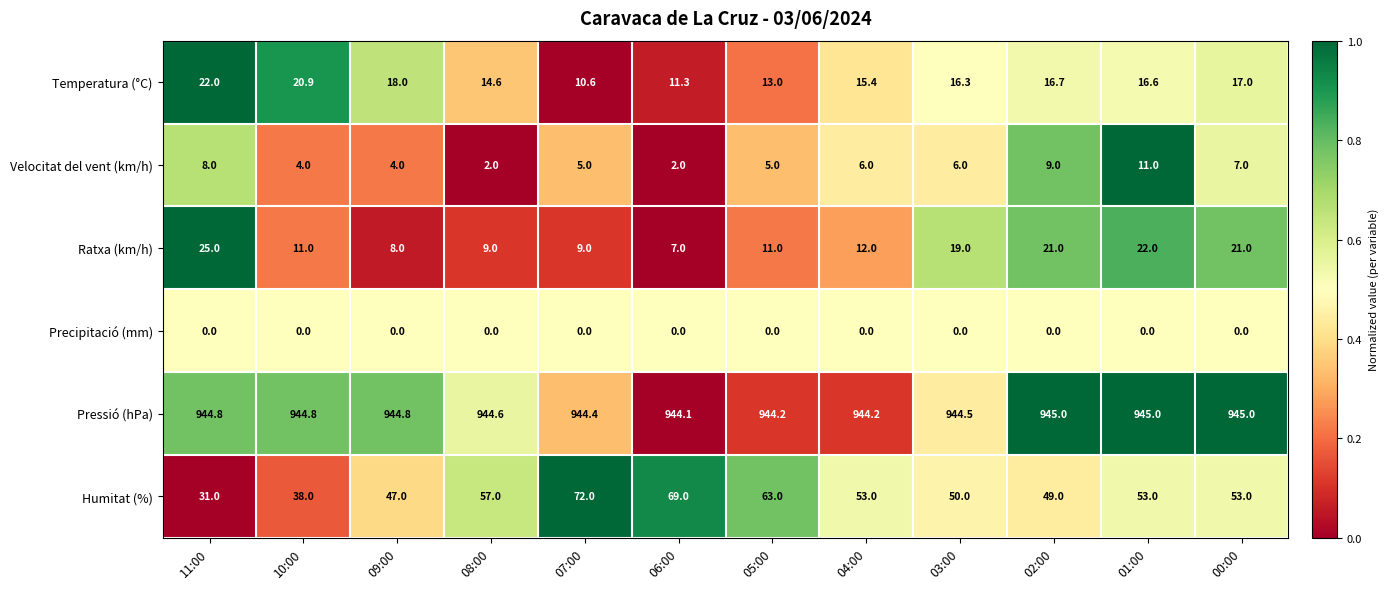

At 00:00, list the series in order from smallest to largest.

Precipitació (mm), Velocitat del vent (km/h), Temperatura (°C), Ratxa (km/h), Humitat (%), Pressió (hPa)